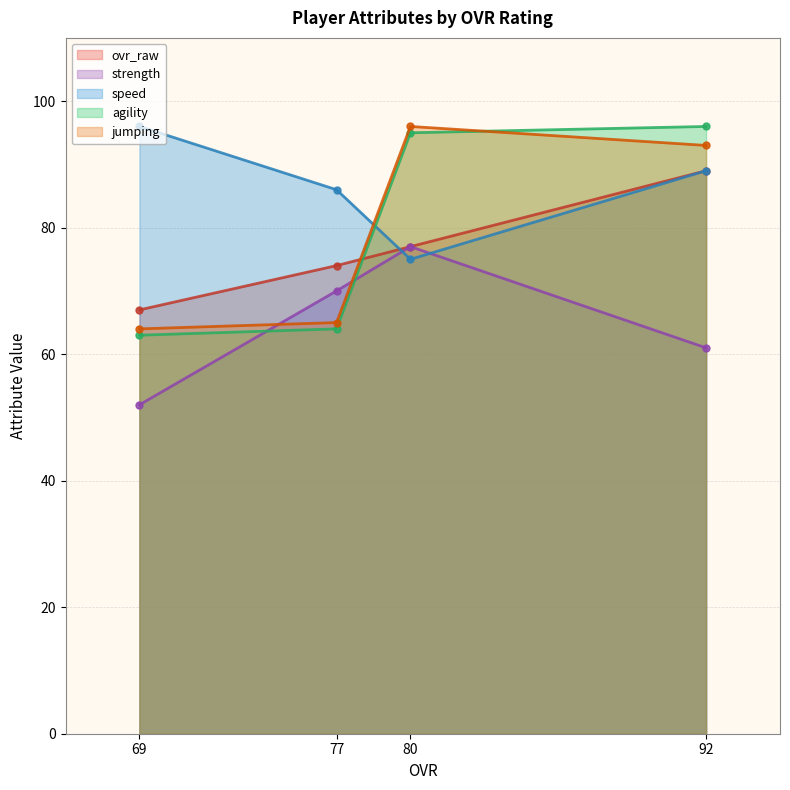

What is the smallest value displayed?

52